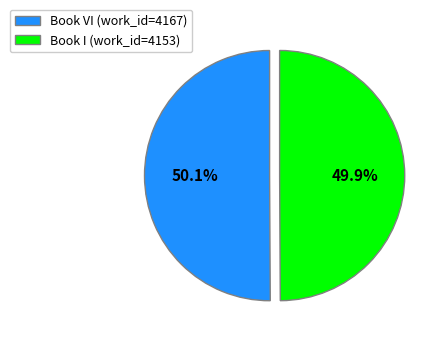

Combined, what portion of the pie is Book VI (work_id=4167) and Book I (work_id=4153)?

100.0%